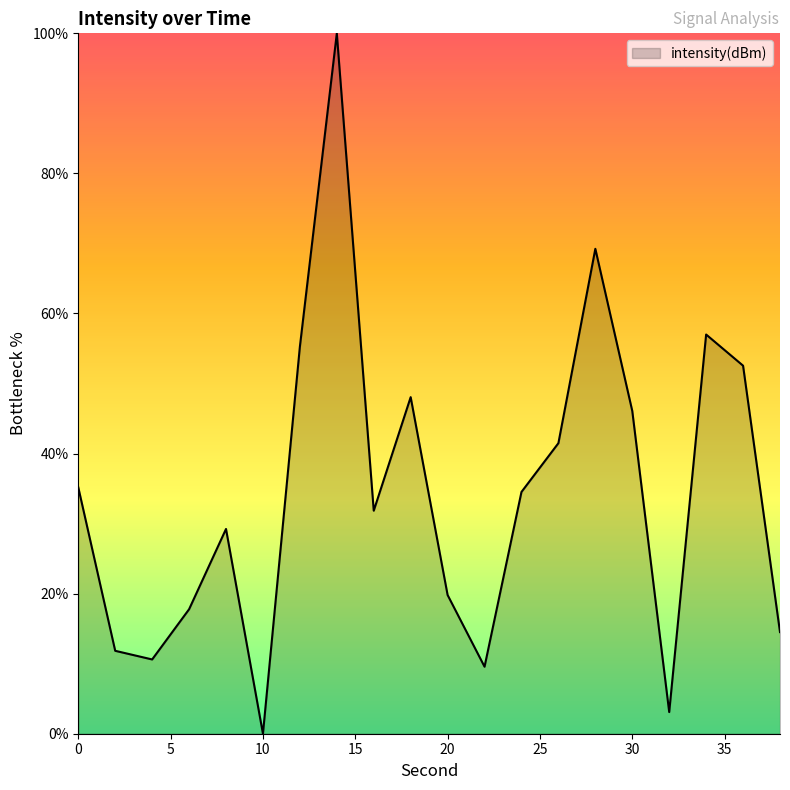

Does the chart have visible grid lines?

No